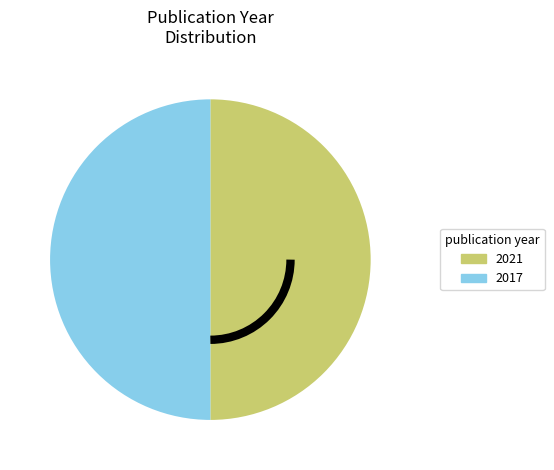

Count the number of slices in the pie.

2